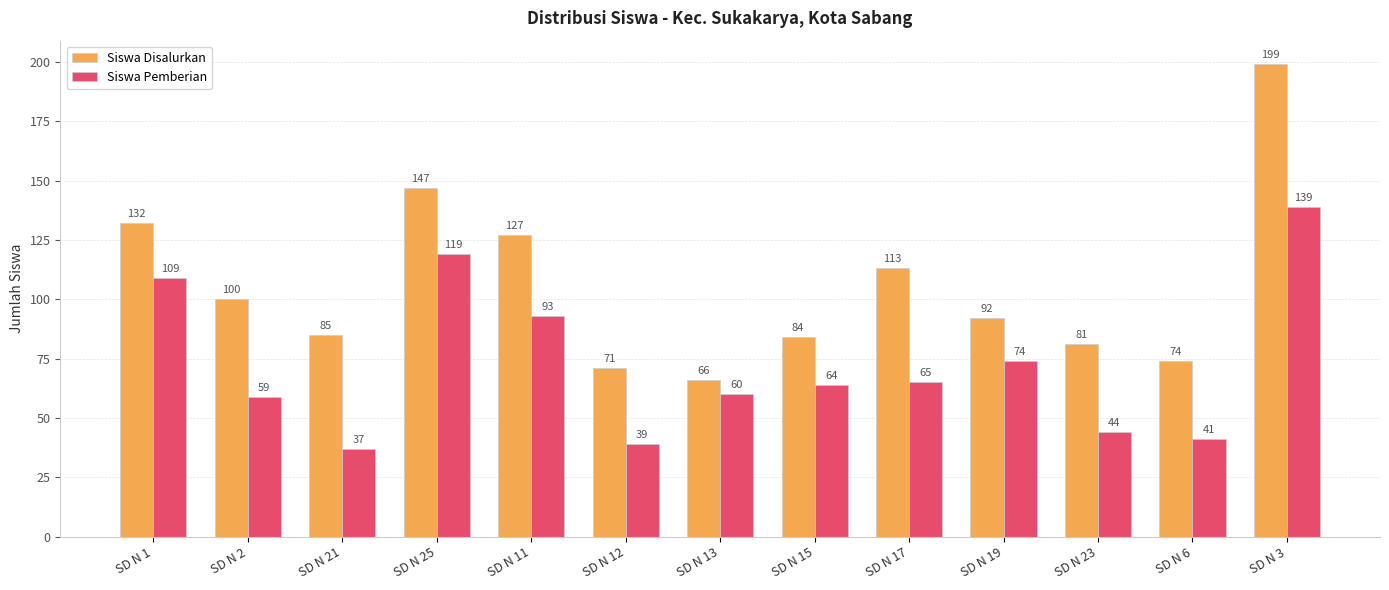

What is the spread (max minus min) of values at SD N 17?

48